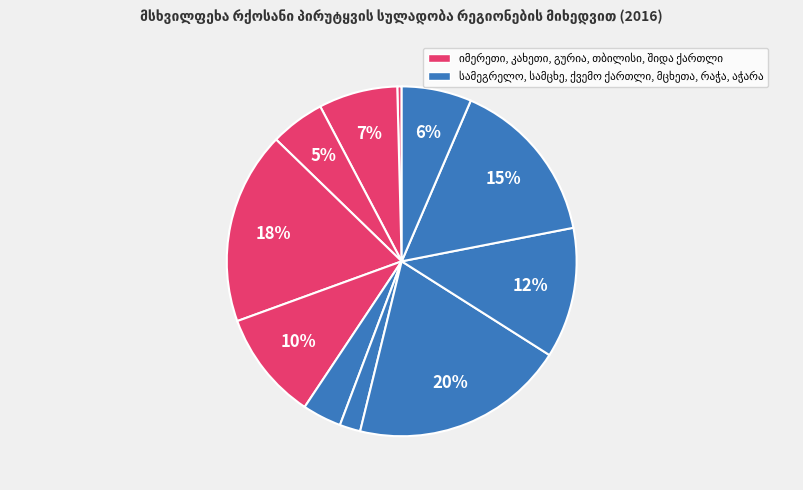

Is there a majority slice in this chart?

No